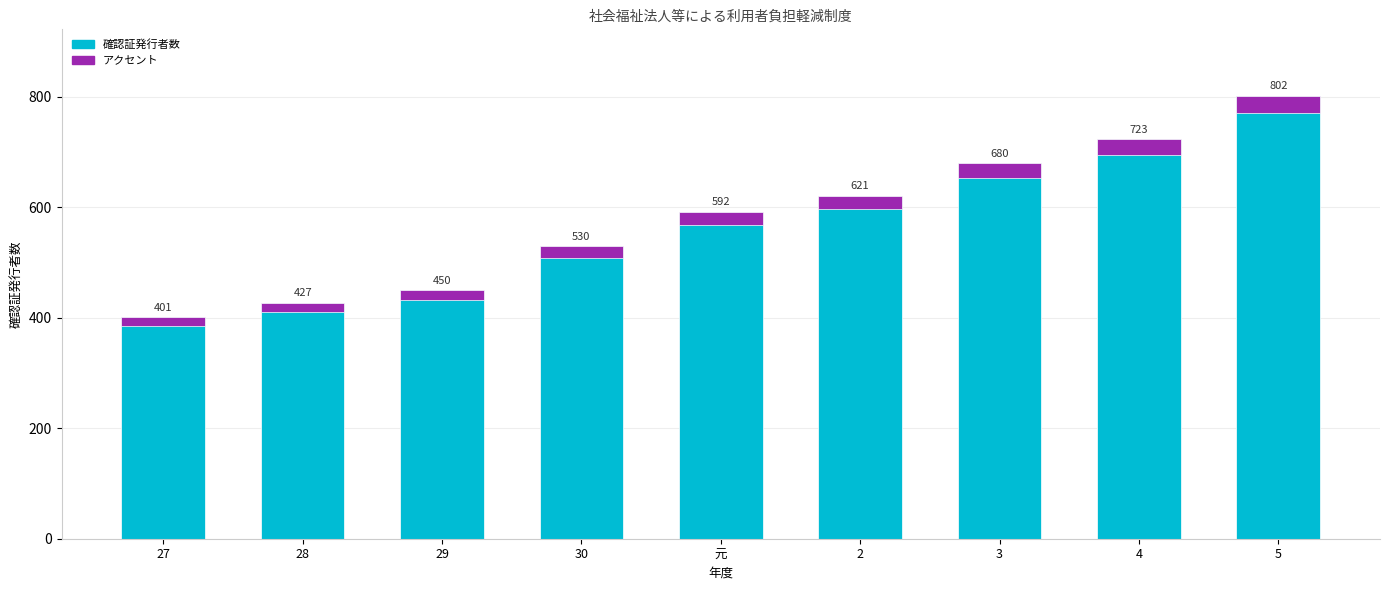

What is the value of the 9th bar from the left?

802